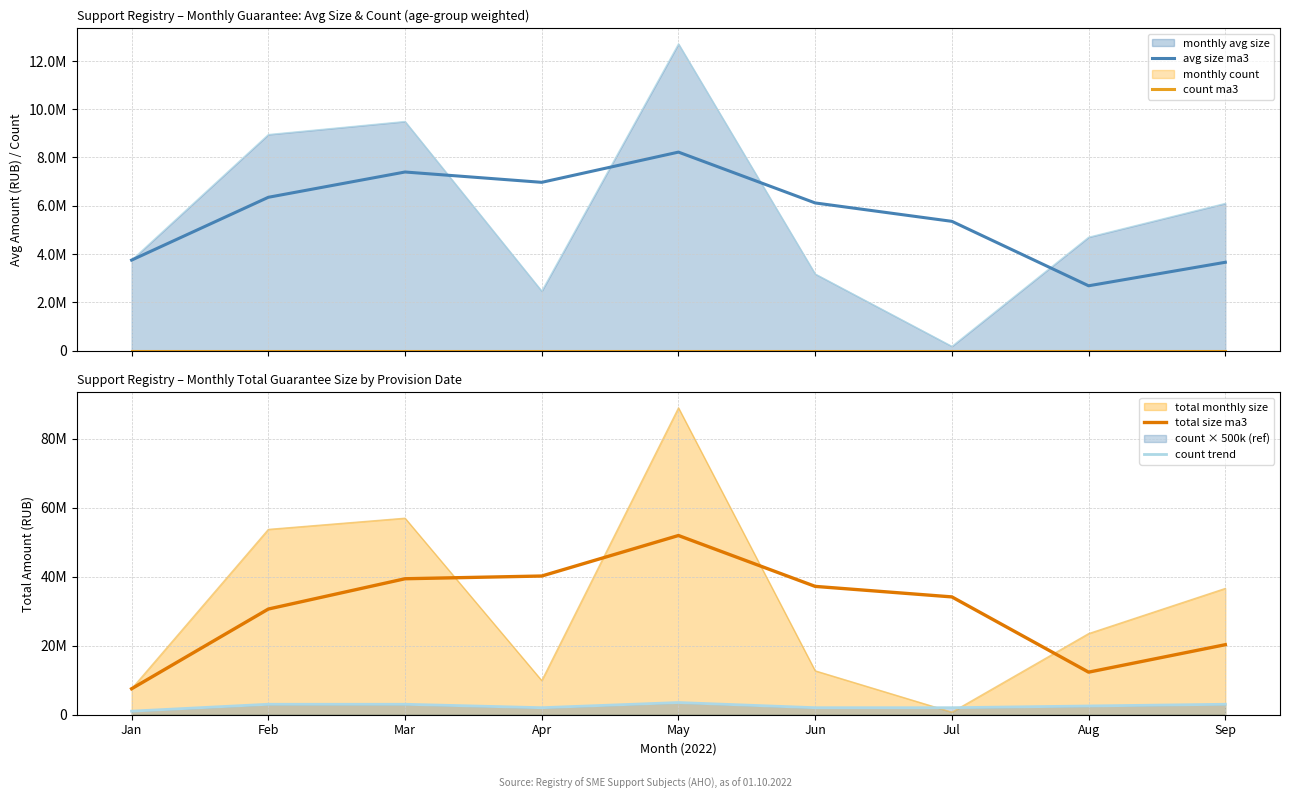

What is the value of the avg size ma3 point at the 8th from the left?

2685833.3